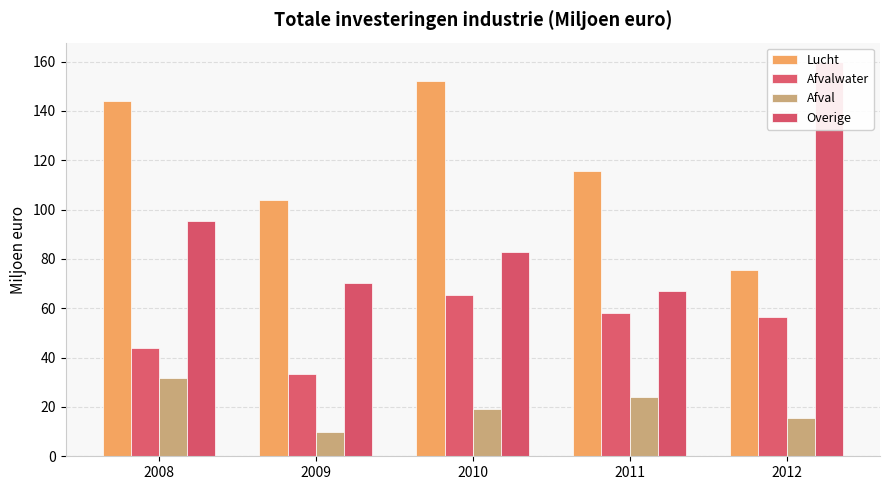

Between 2009 and 2011, which is larger?

2011